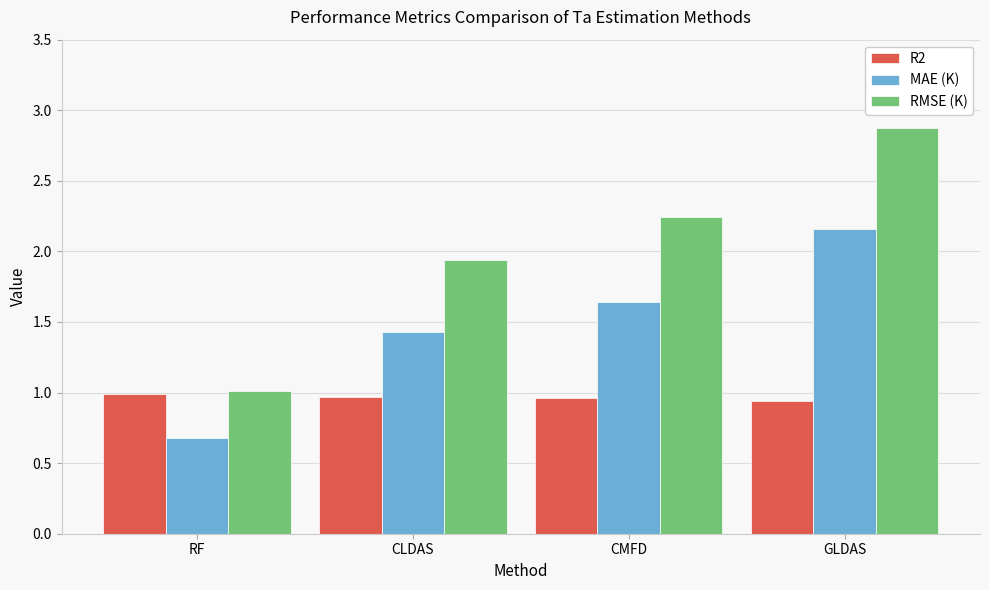

Is the value of R2 at CMFD greater than the value of RMSE (K) at GLDAS?

No